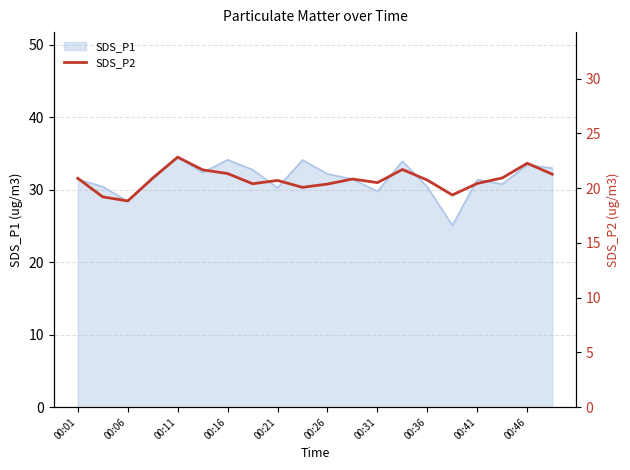

What is the highest value of the SDS_P1 series?

34.5